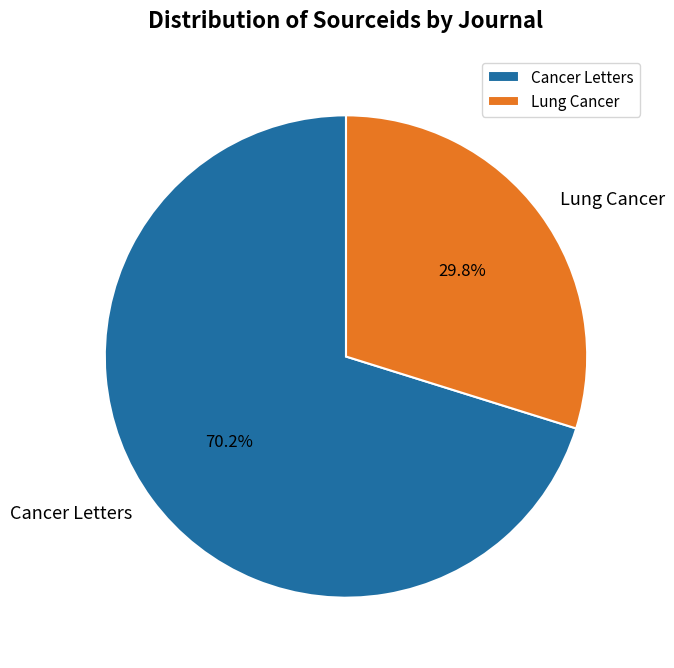

Approximately how many times larger is the value at Lung Cancer compared to Cancer Letters?

0.4